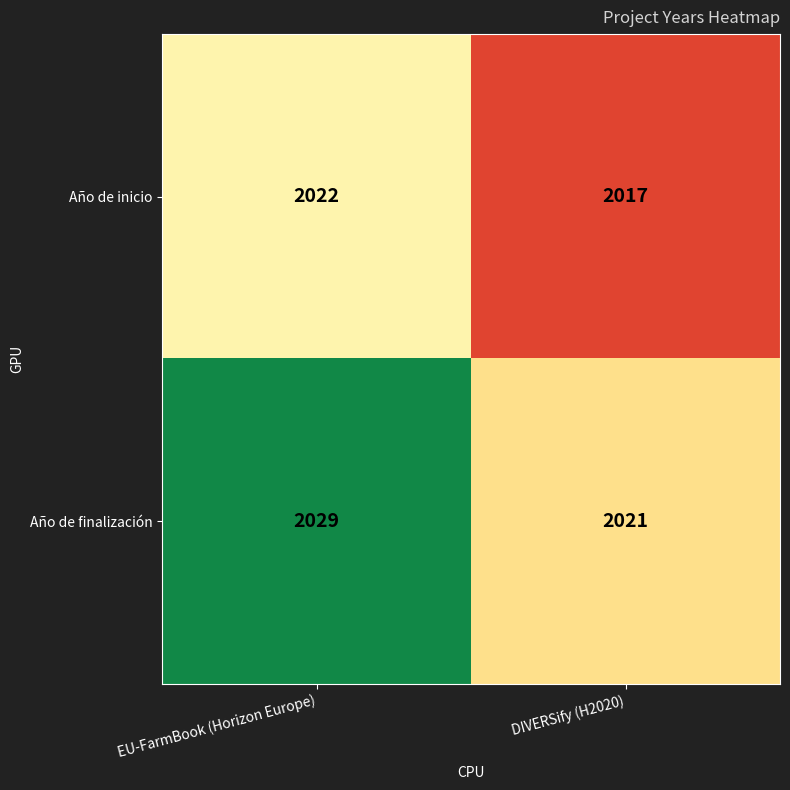

Which series has the largest total across all categories?

Año de finalización